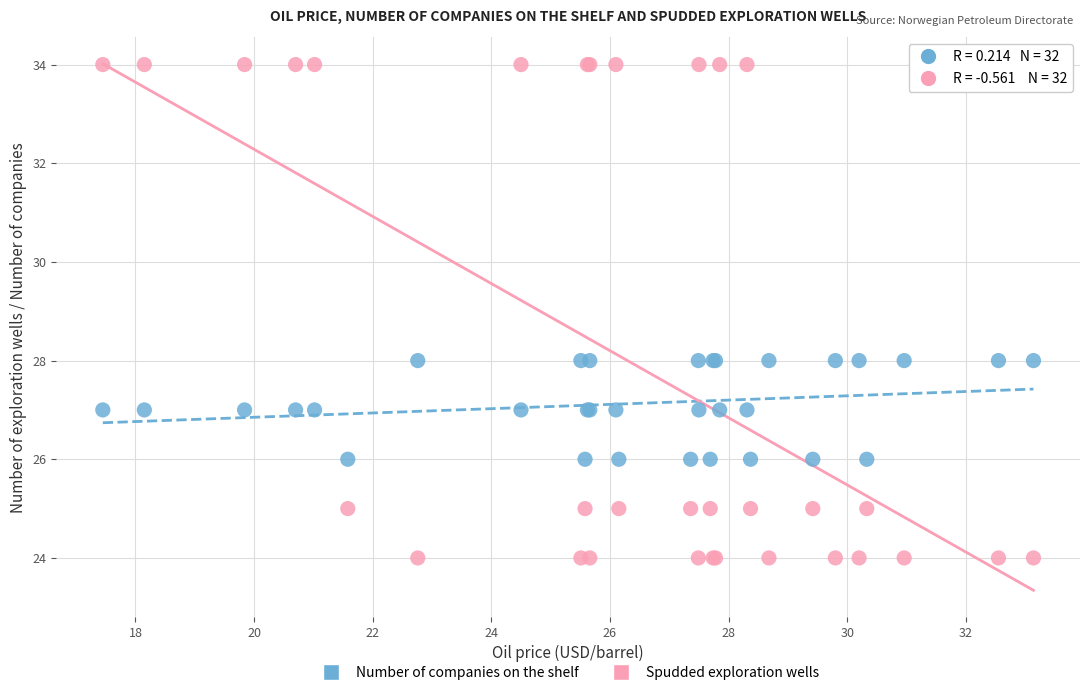

What are all the series names shown in the legend?

Number of companies on the shelf, Spudded exploration wells